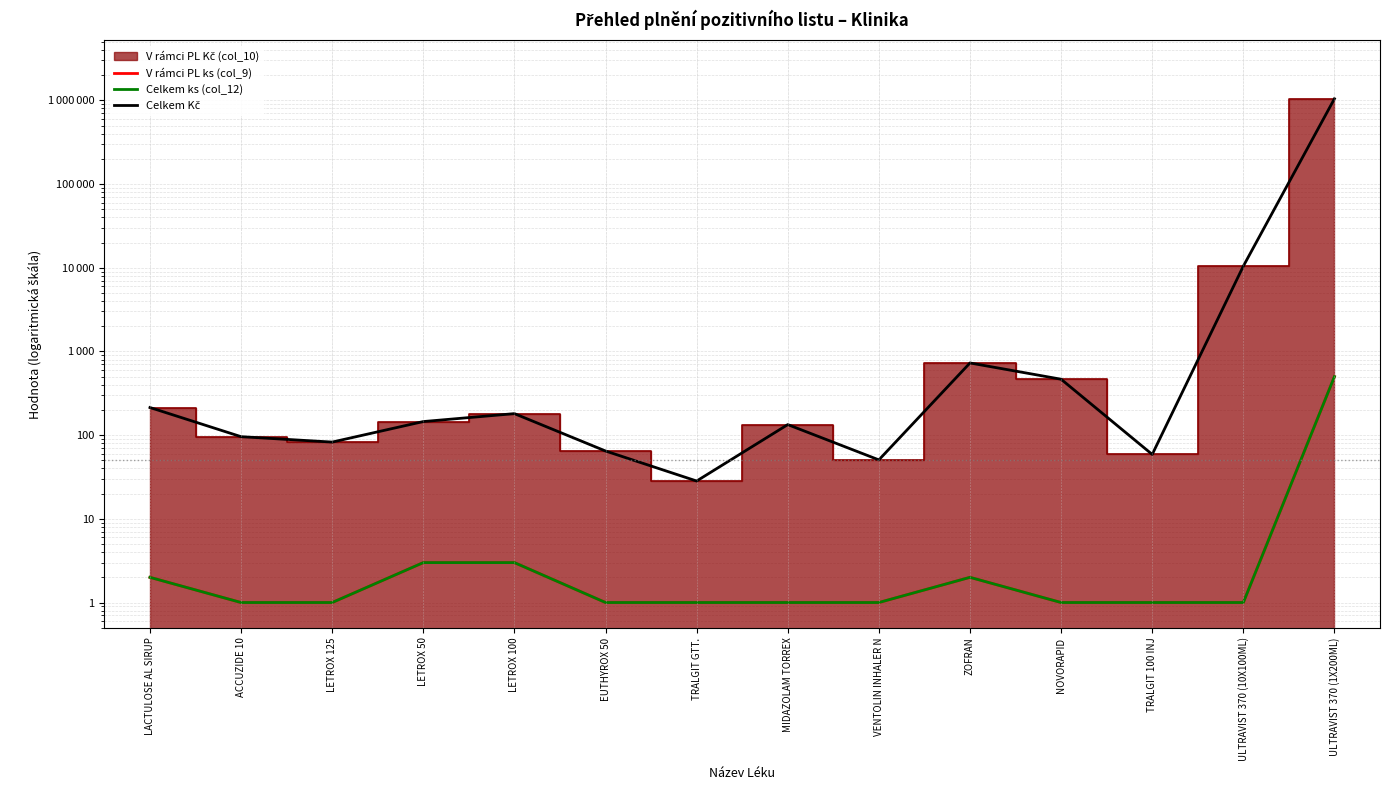

What is the difference between the maximum and minimum values in the V rámci PL ks (col_9) series?

499.0